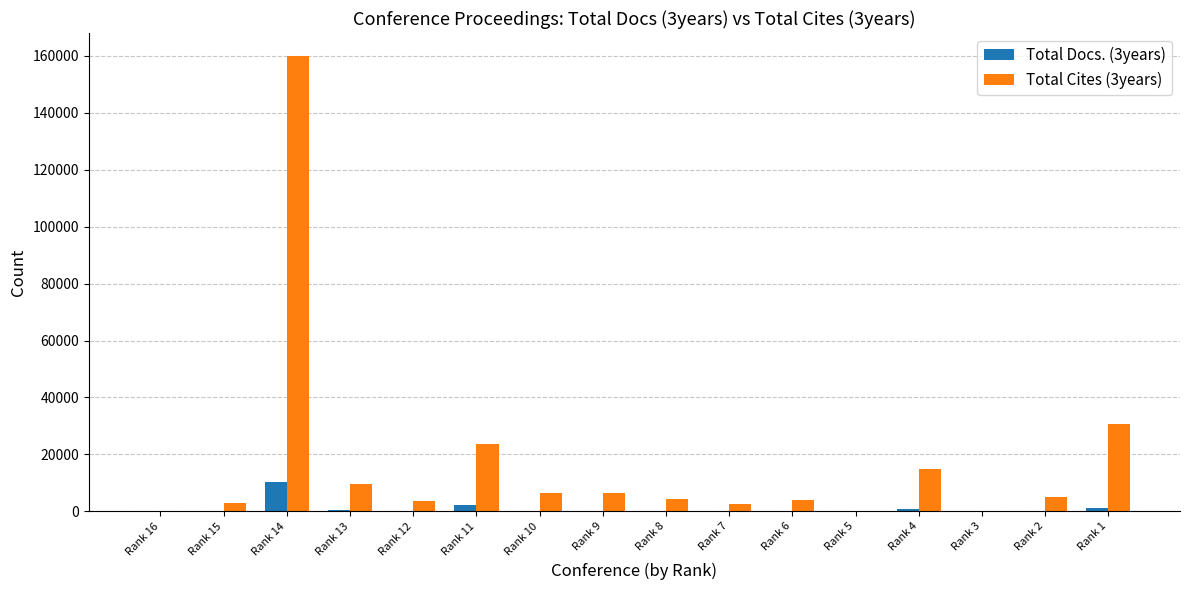

Which series changed the most between Rank 14 and Rank 1?

Total Cites (3years)